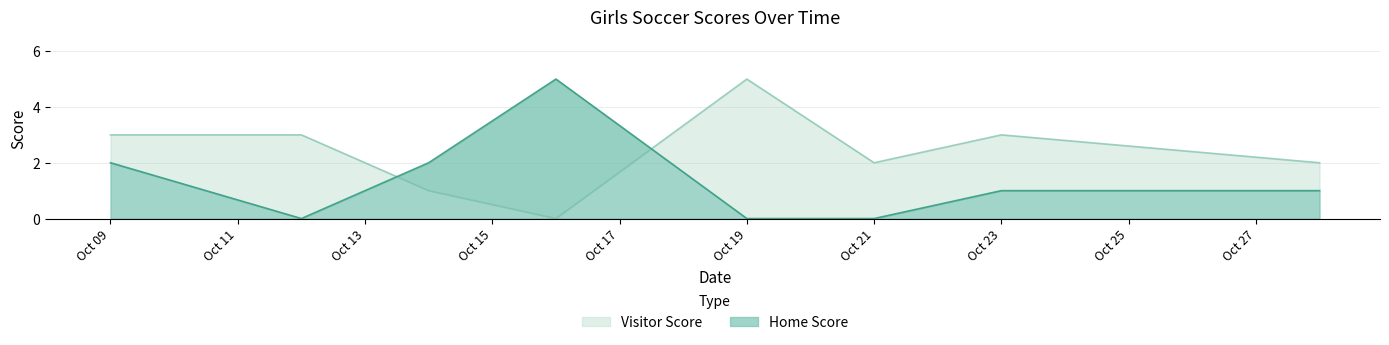

In Home Score, how many points are higher than both neighbors (excluding endpoints)?

1